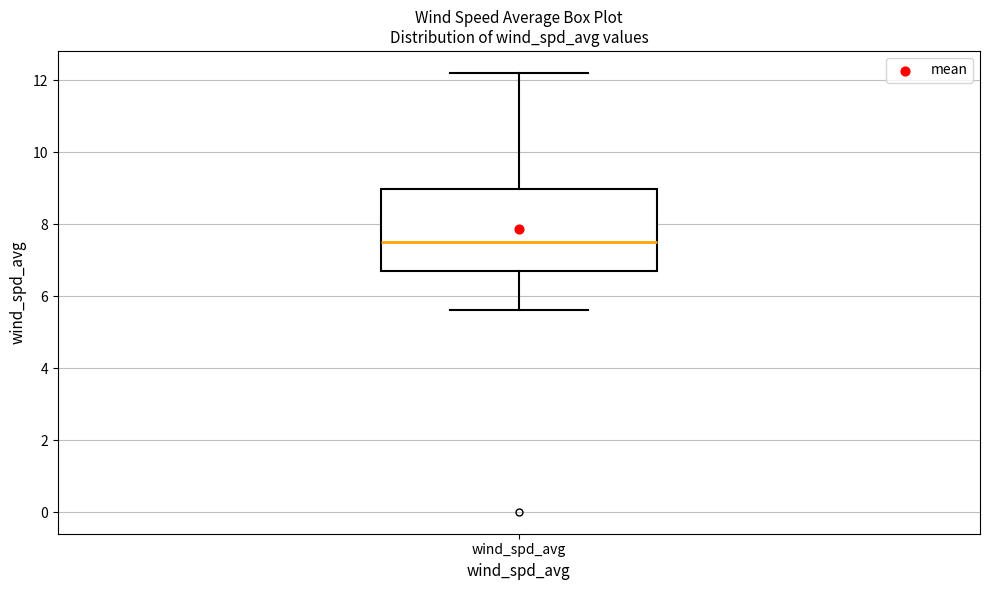

Read this box plot against the y-axis: the position of the median line, the range covered by the box, and the ends of both whiskers. The values are not printed on the chart, so give them approximately, as read against the axis.

median 7.6, box 6.6 to 9.0, whiskers 5.6 to 12.2